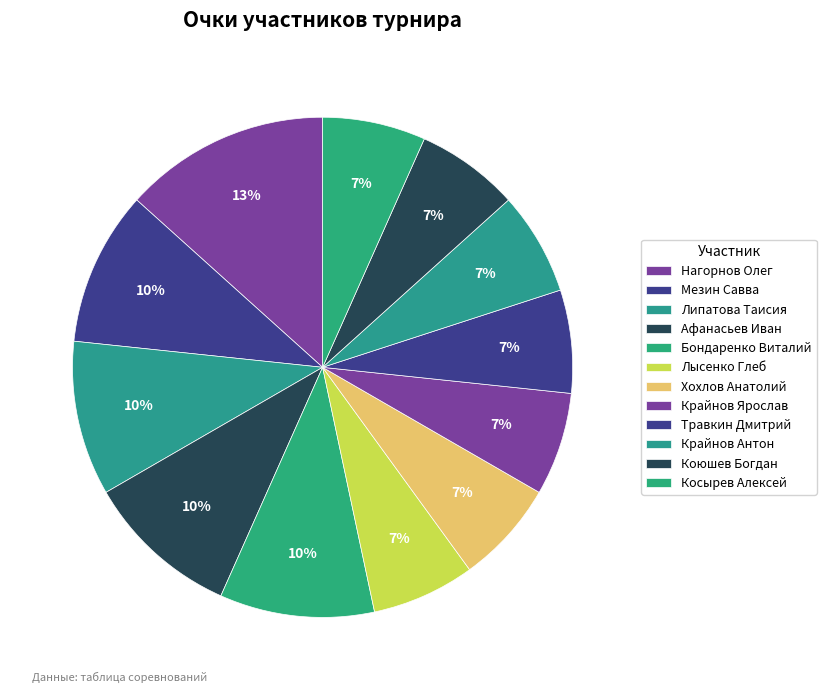

To the nearest percent, what percentage of the pie is Липатова Таисия?

10%